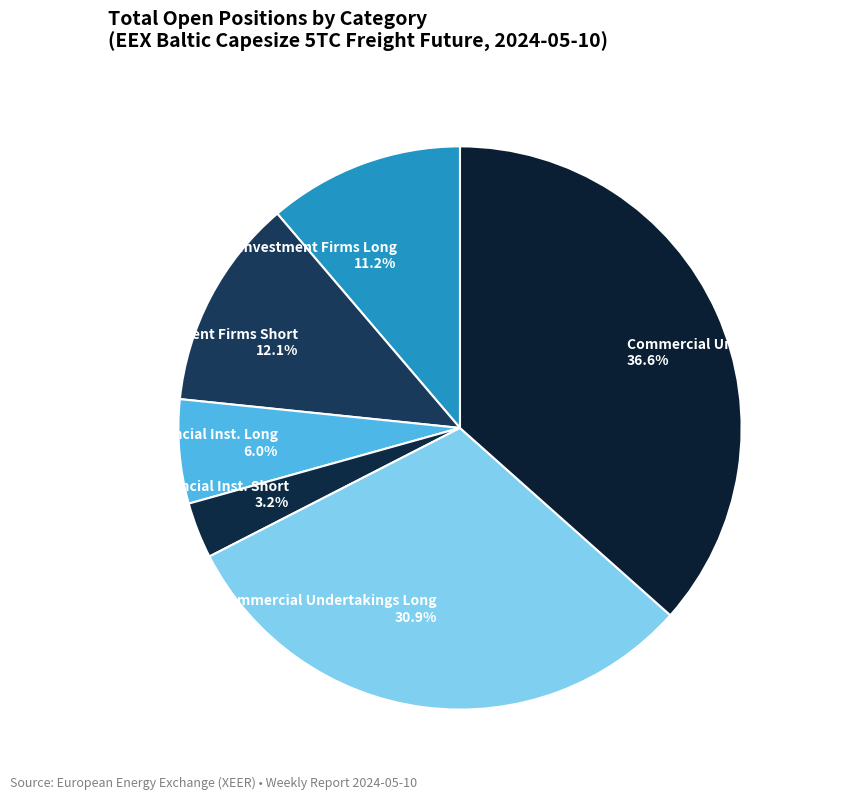

Combined, do Other Financial Inst. Short 3.2% and Investment Firms Long 11.2% account for over 50%?

No